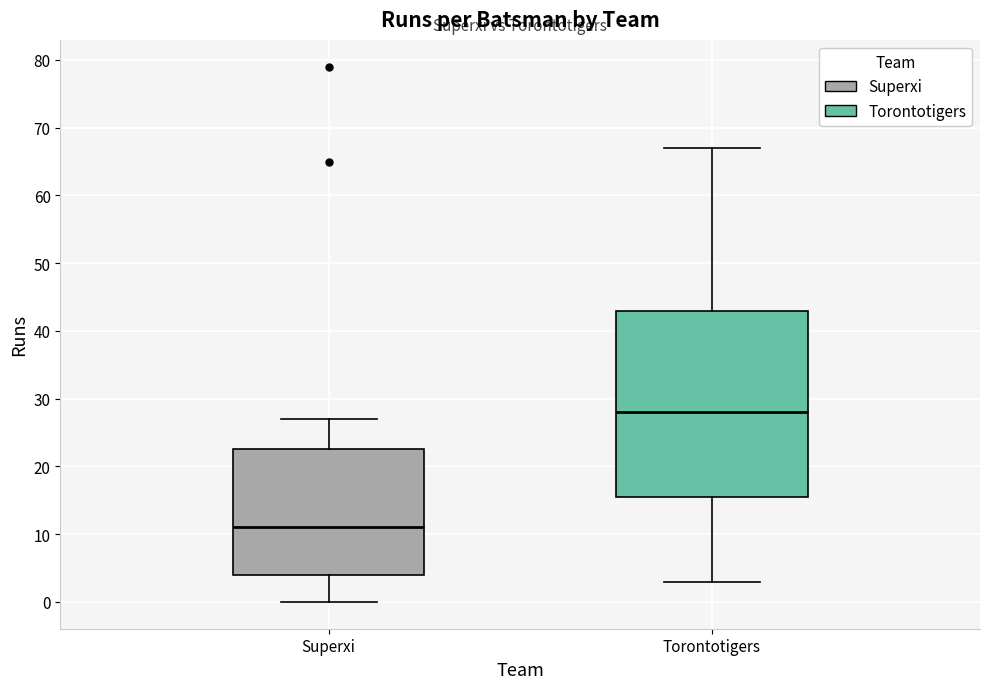

Which box's median line is the highest?

Torontotigers